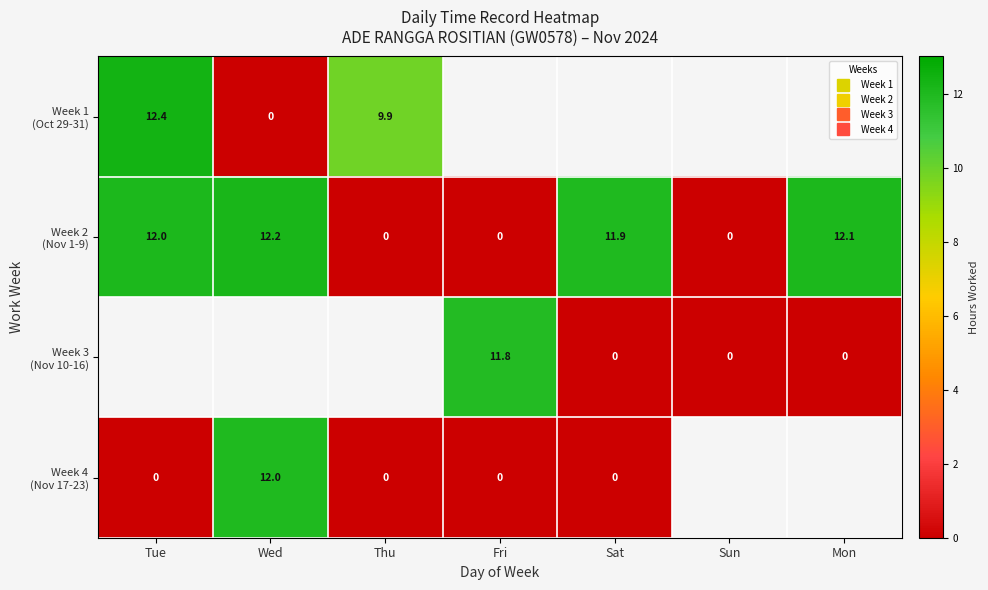

True or false: Week 2 (Nov 1-9) has a value of 11.9 at Sat.

True